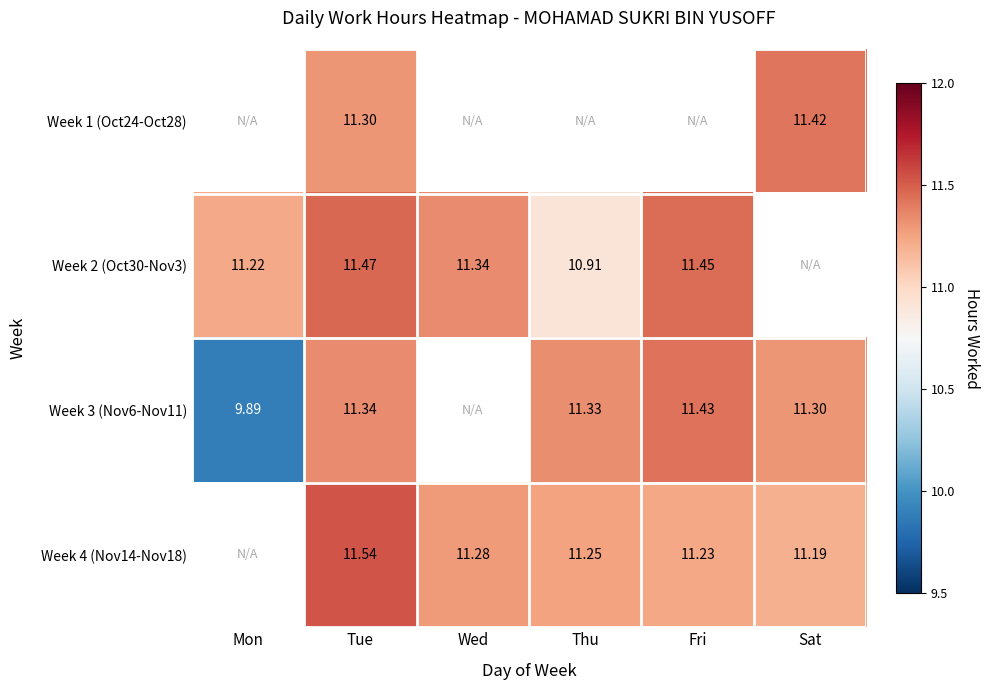

How many data points does each series have?

6